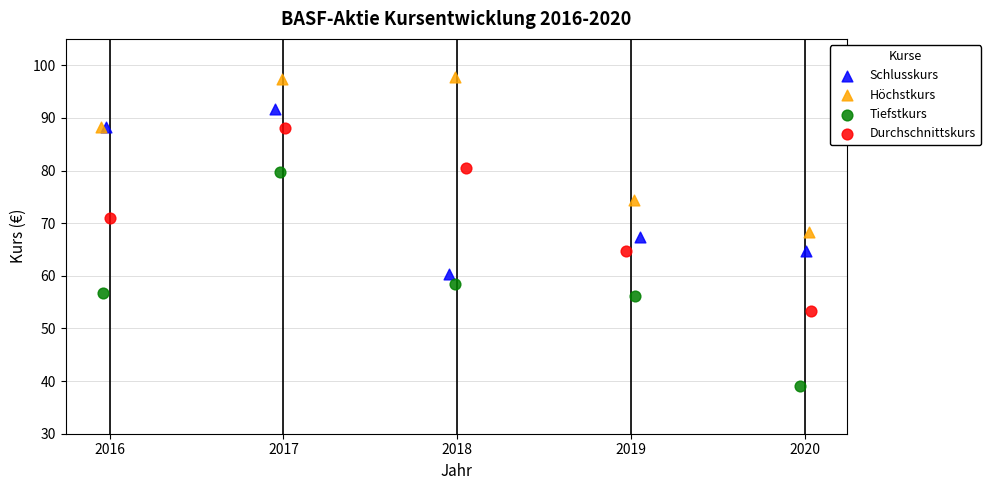

Which series has the largest Y range (max minus min)?

Tiefstkurs